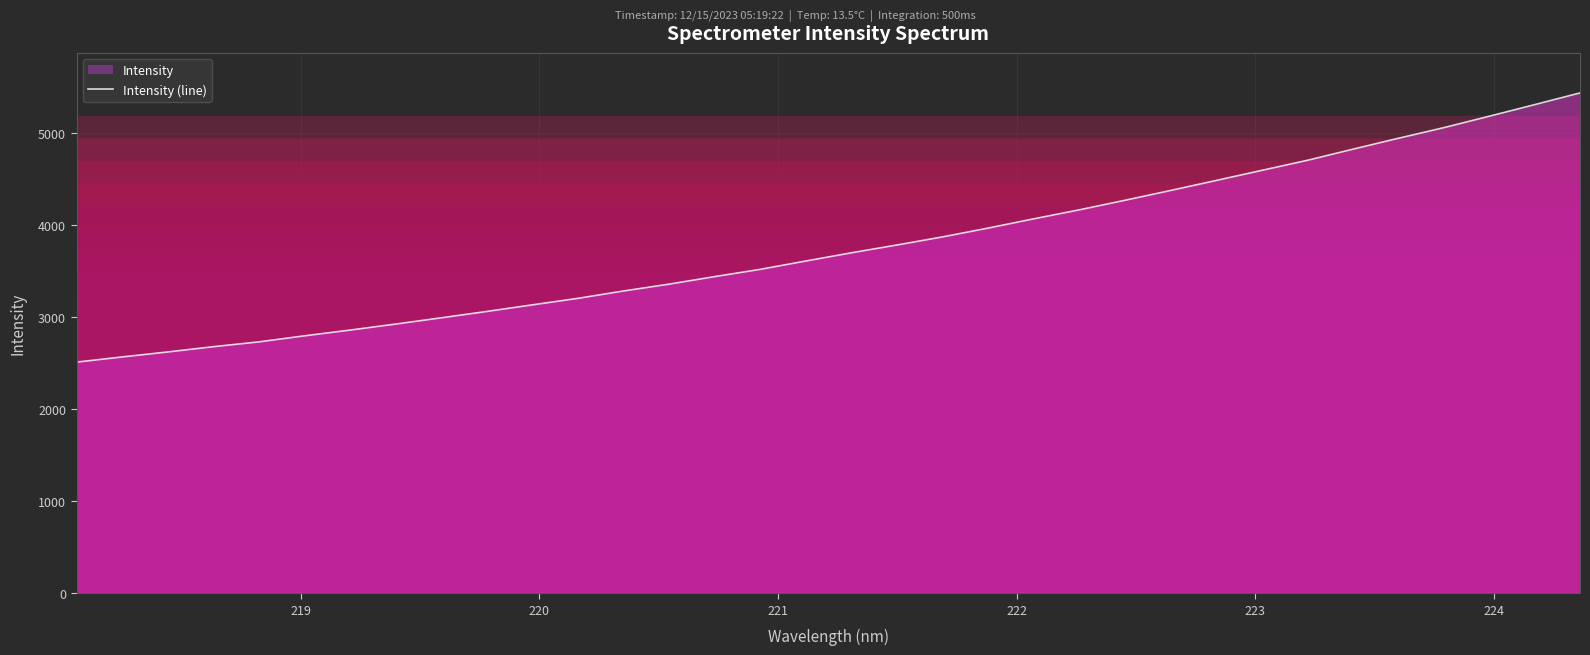

What is the maximum value shown in the chart?

5430.2